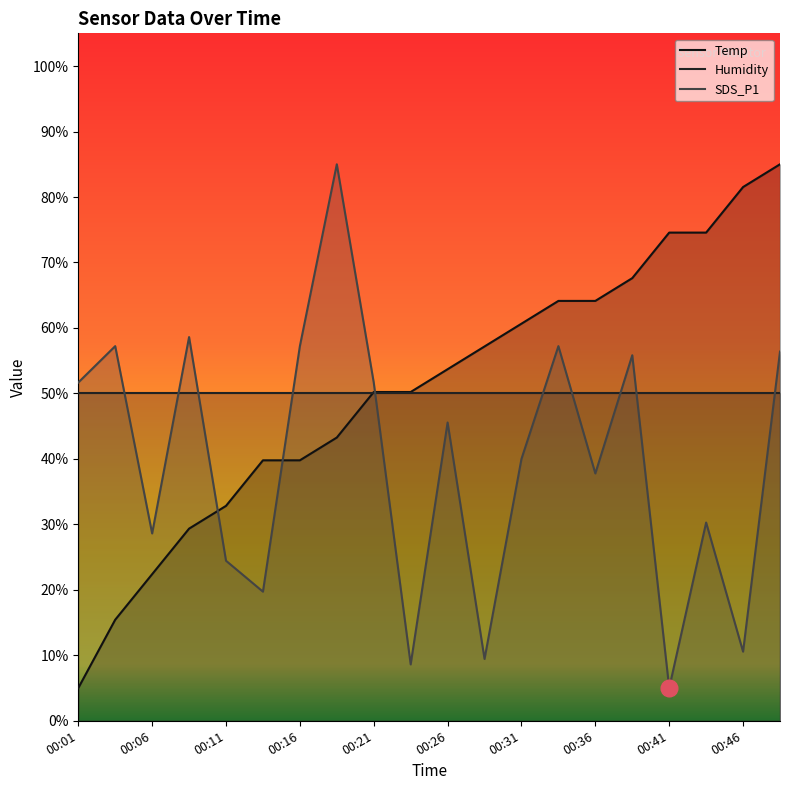

Which series has the largest total across all categories?

Temp